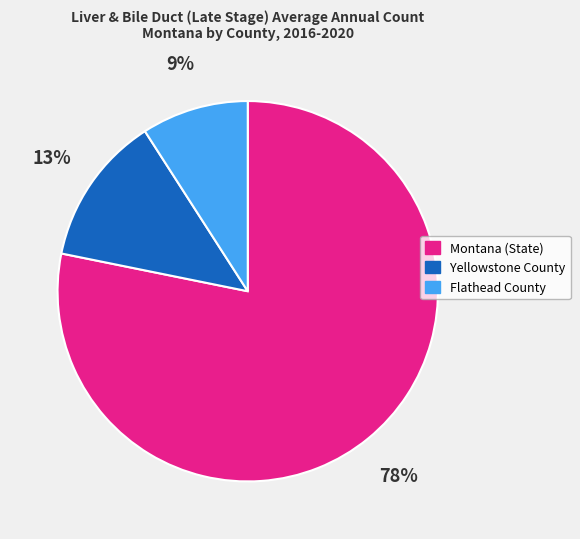

Combined, do Flathead County and Yellowstone County account for over 50%?

No